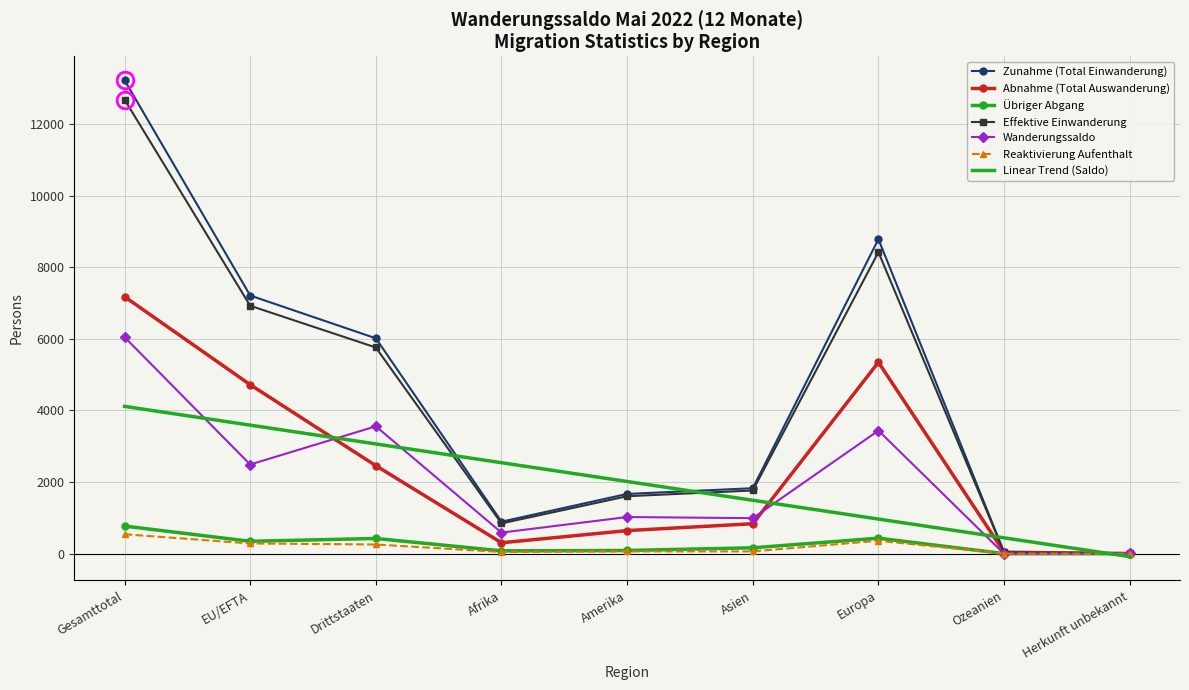

Which series has the widest spread of values?

Zunahme (Total Einwanderung)